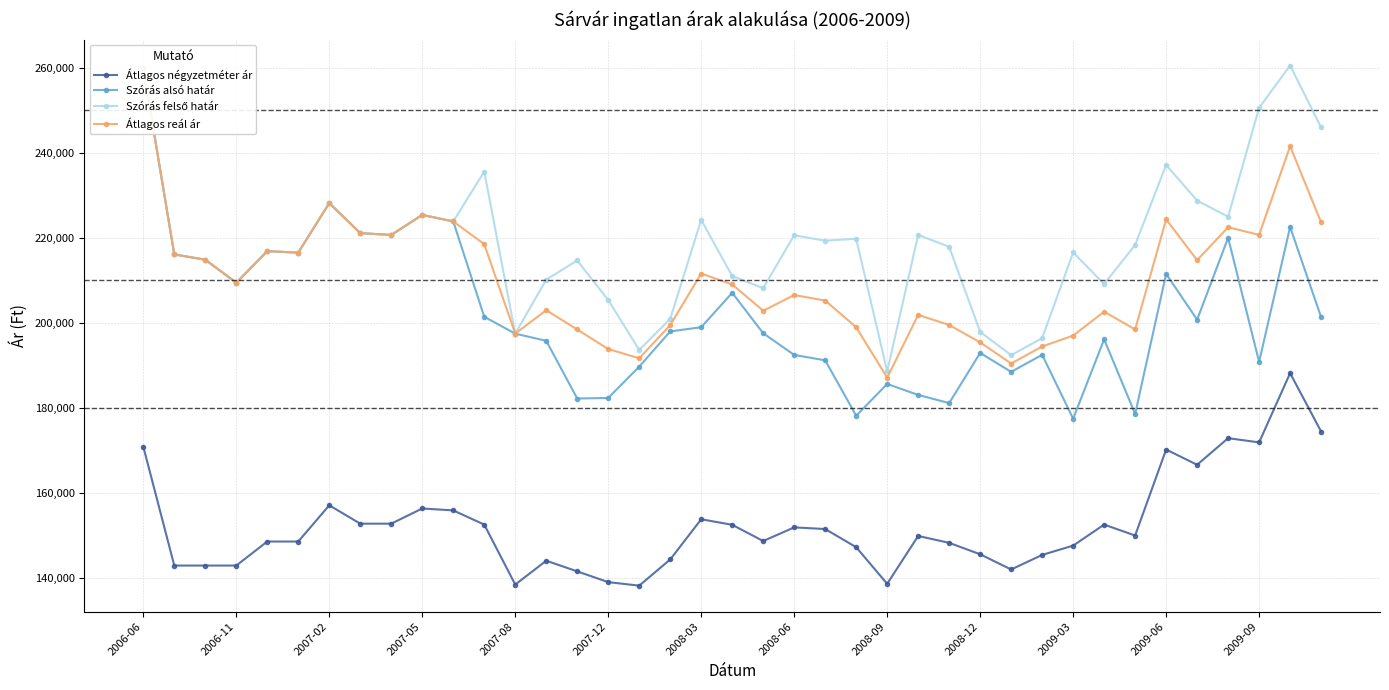

Reading left to right, extract all data points from this chart.

Átlagos négyzetméter ár: 170833	142857	142857	142857	148511	148511	157032	152711	152711	156282	155830	152496	138384	143993	141491	138959	138131	144291	153746	152446	148627	151837	151449	147172	138560	149819	148201	145511	141934	145364	147546	152492	149922	170145	166562	172822	171827	188110	174379
Szórás alsó határ: 259772	216043	214795	209388	216813	216456	228124	221049	220616	225333	223806	201382	197405	195721	182149	182278	189645	197931	198918	207013	197496	192409	191124	178104	185571	182991	181075	192877	188415	192427	177402	196071	178510	211465	200687	219951	190755	222500	201280
Szórás felső határ: 259772	216043	214795	209388	216813	216456	228124	221049	220616	225333	223806	235520	197405	210119	214617	205300	193571	200875	224170	210939	208100	220547	219262	219718	188515	220631	217823	197831	192341	196353	216500	209079	218264	237085	228697	224923	250531	260464	245910
Átlagos reál ár: 259772	216043	214795	209388	216813	216456	228124	221049	220616	225333	223806	218451	197405	202920	198383	193789	191608	199403	211544	208976	202798	206478	205193	198911	187043	201811	199449	195354	190378	194390	196951	202575	198387	224275	214692	222437	220643	241482	223595